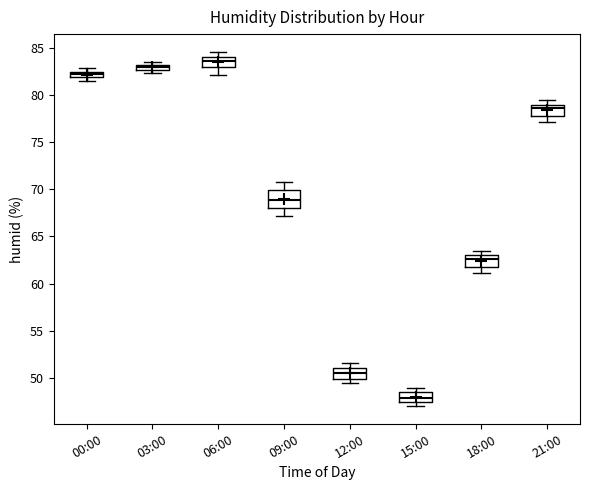

Which box has the highest median line?

06:00